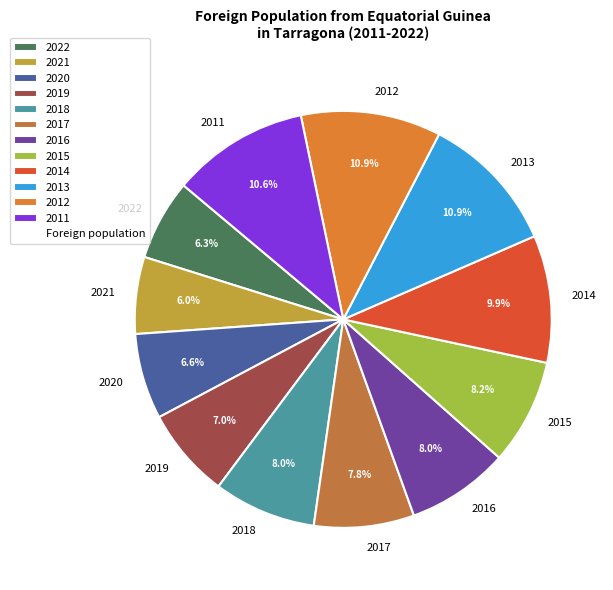

Do 2012 and 2014 together represent more than half of the pie?

No